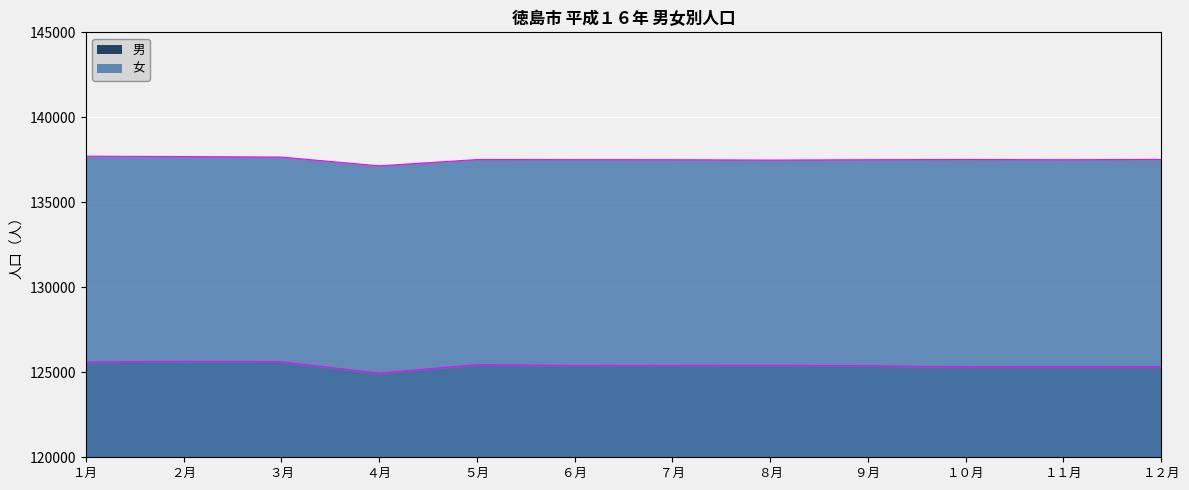

What is the maximum value shown in the chart?

137714